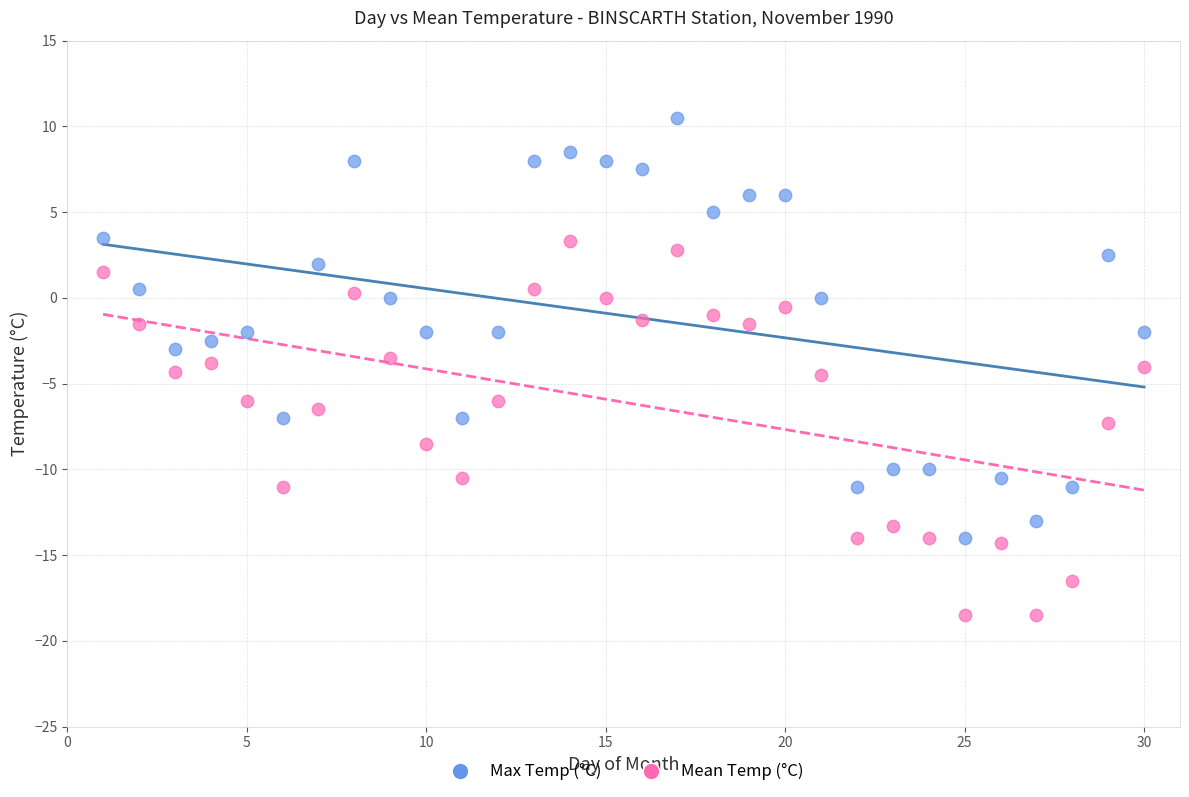

Across all data points, what is the range of X values (max minus min)?

29.0